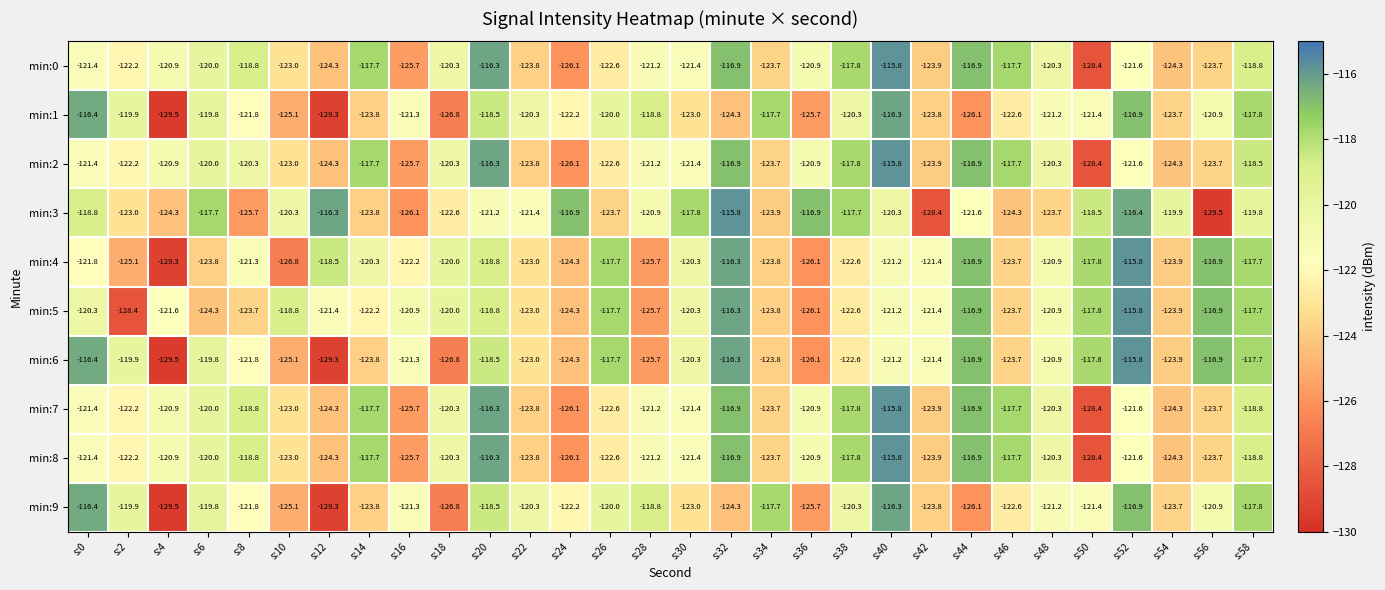

At which category is the sum across all series the highest?

s:20